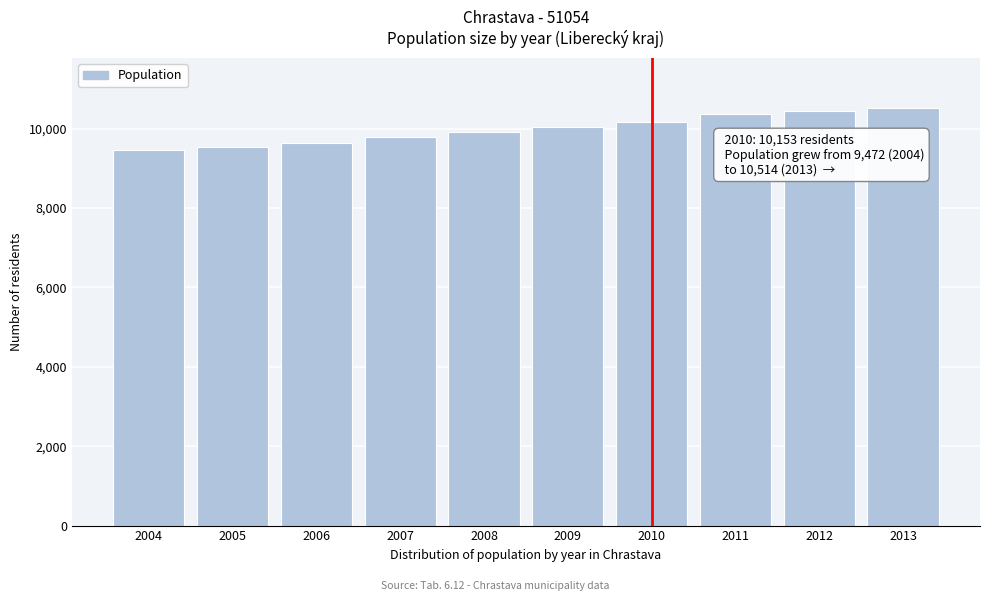

Reading left to right, list all the values displayed in this chart.

2004=9472	2005=9542	2006=9633	2007=9786	2008=9926	2009=10027	2010=10153	2011=10365	2012=10438	2013=10514